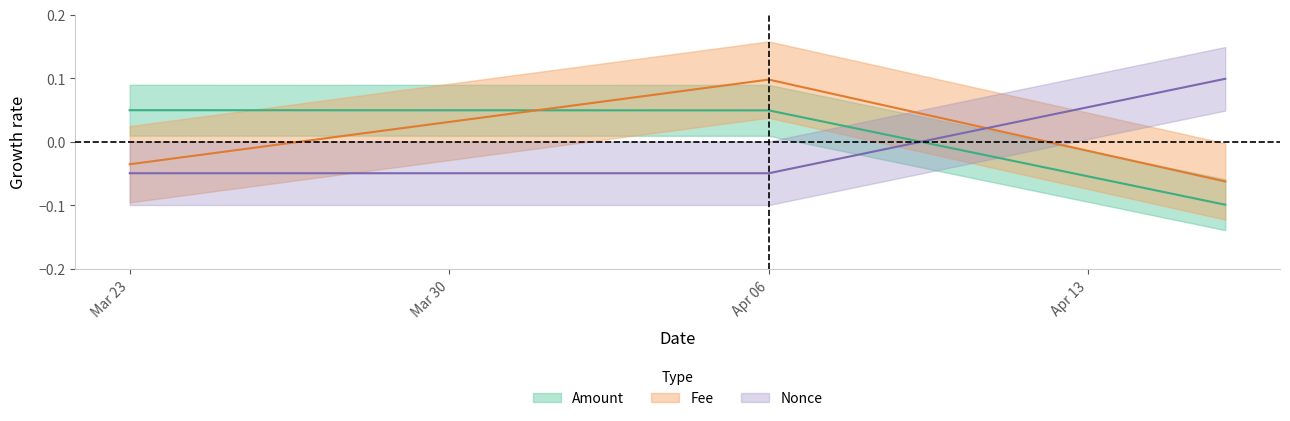

How many lines are shown in the chart?

3